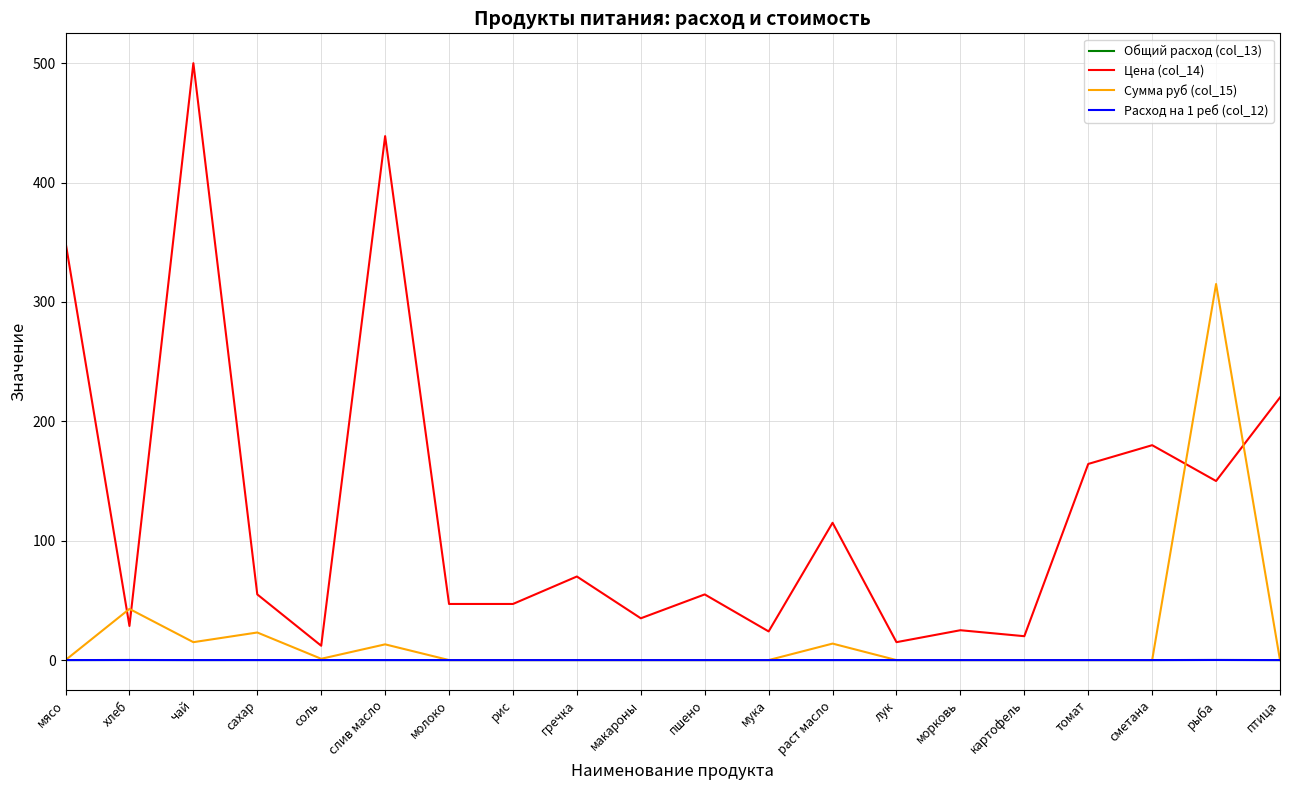

How many values in the Цена (col_14) series exceed 55?

9